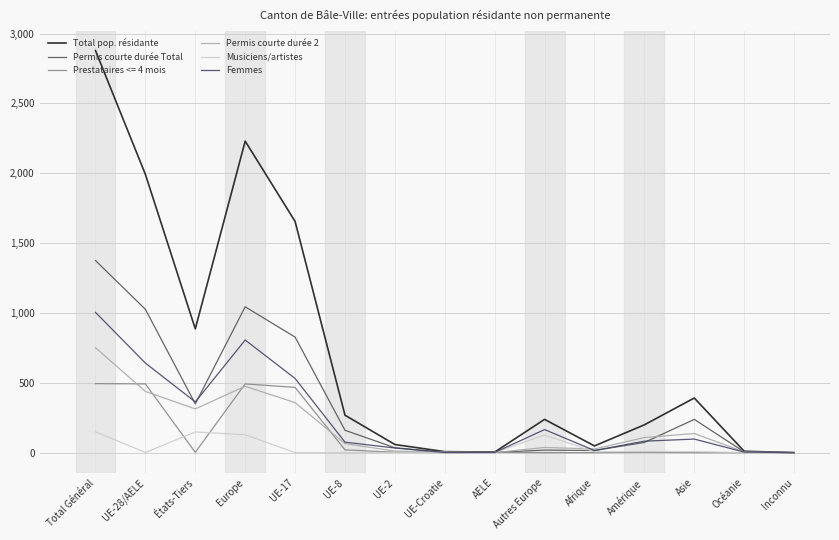

What value does the Total pop. résidante series have at UE-28/AELE, to the nearest 50?

2000